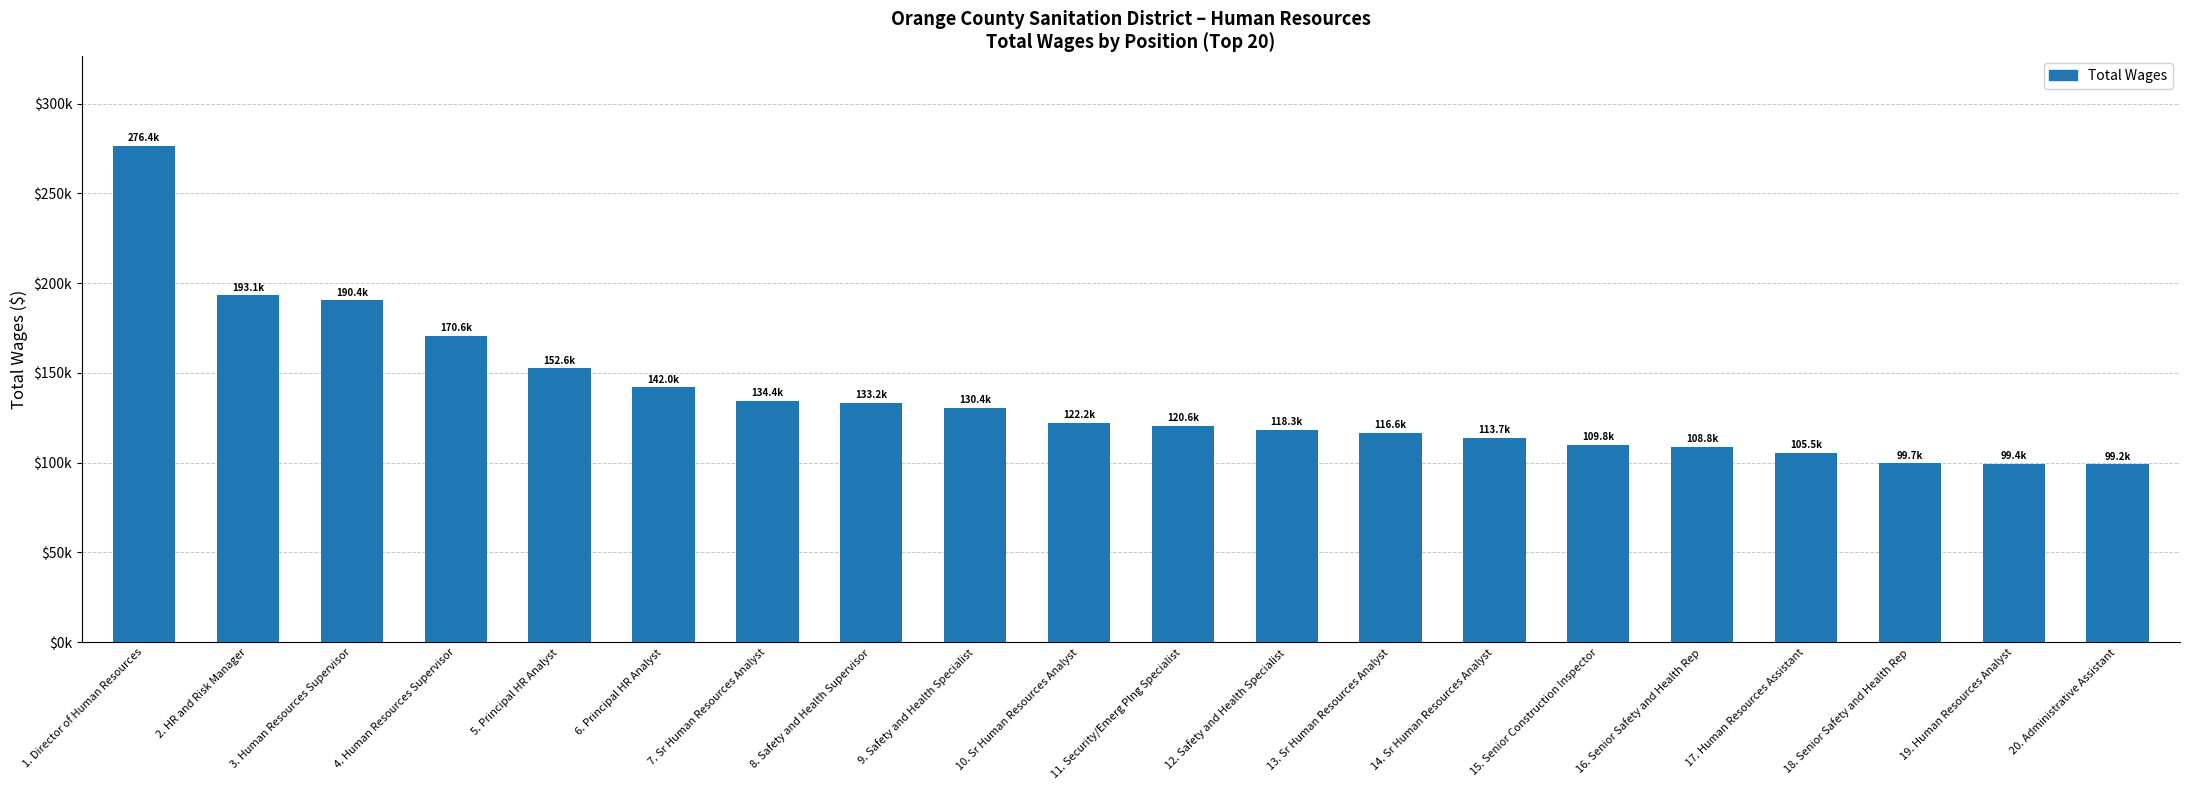

Does the chart contain any negative values?

No